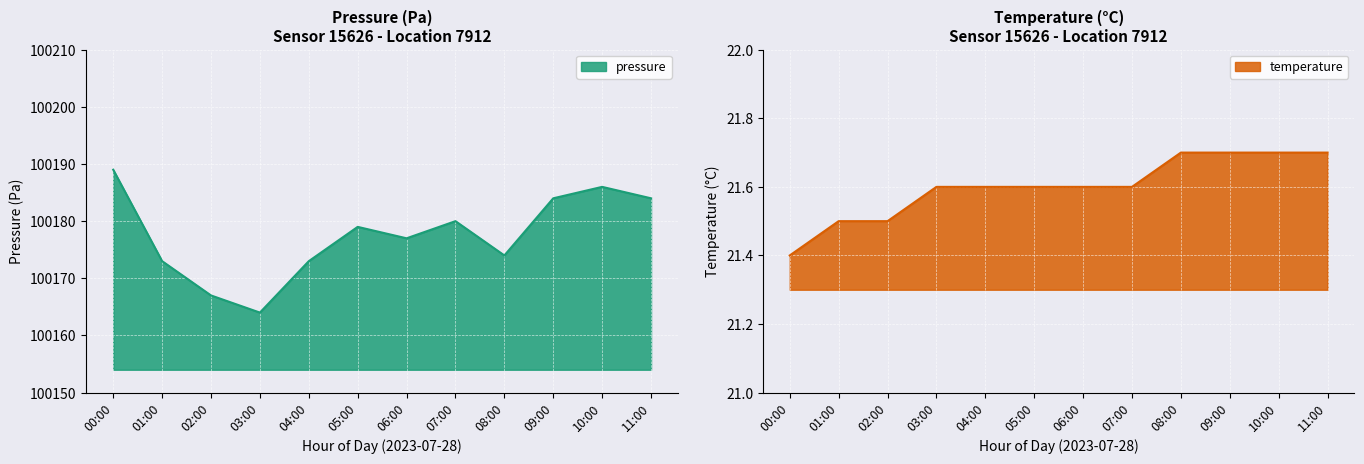

True or false: pressure and temperature cross at least once.

False